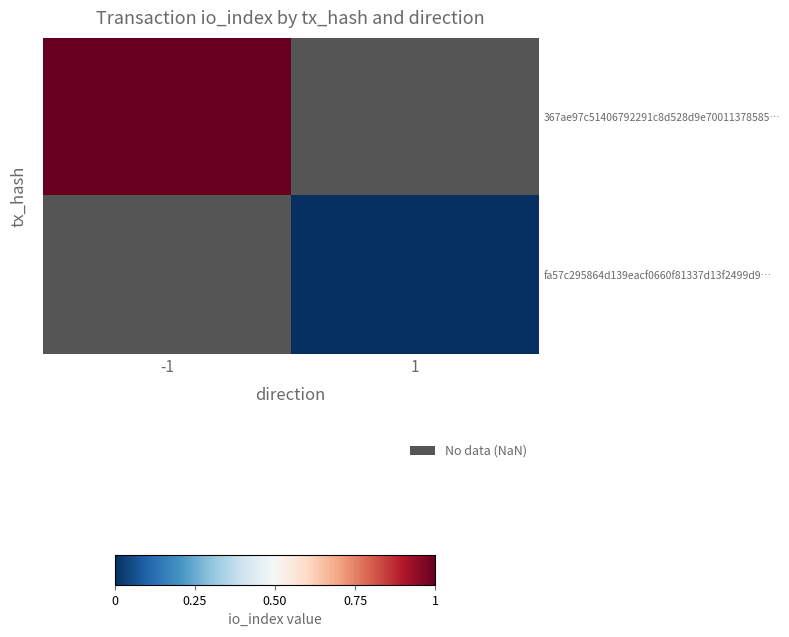

True or false: row_1 has a value of nan at -1.

False